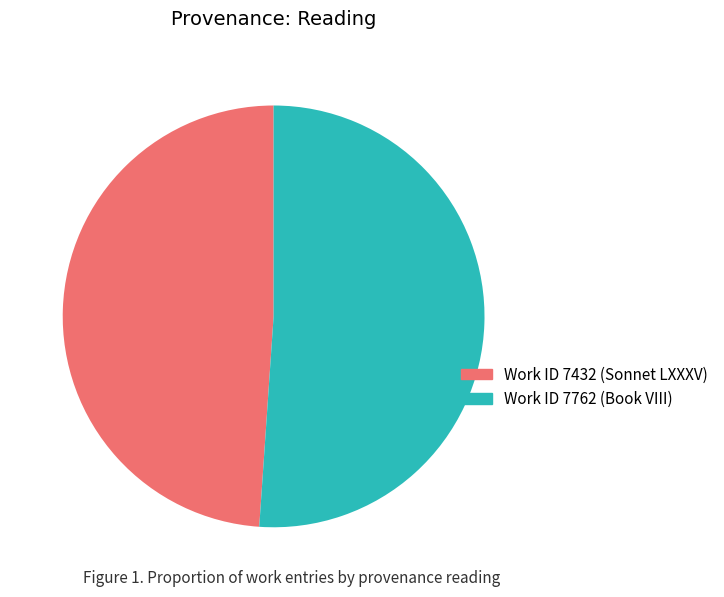

Which slice represents more than half of the pie?

Work 7762